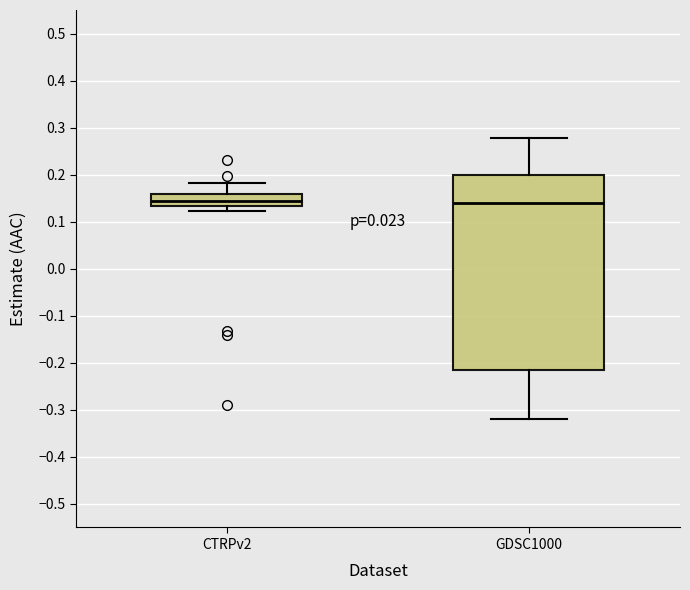

Reading left to right, transcribe this box plot: for each box, give where its median line is, the range the box spans, and where its two whiskers end, as read against the y-axis. The values are not printed on the chart, so give them approximately, as read against the axis.

CTRPv2: median 0.14, box 0.13 to 0.16, whiskers 0.12 to 0.18
GDSC1000: median 0.14, box -0.22 to 0.20, whiskers -0.32 to 0.28